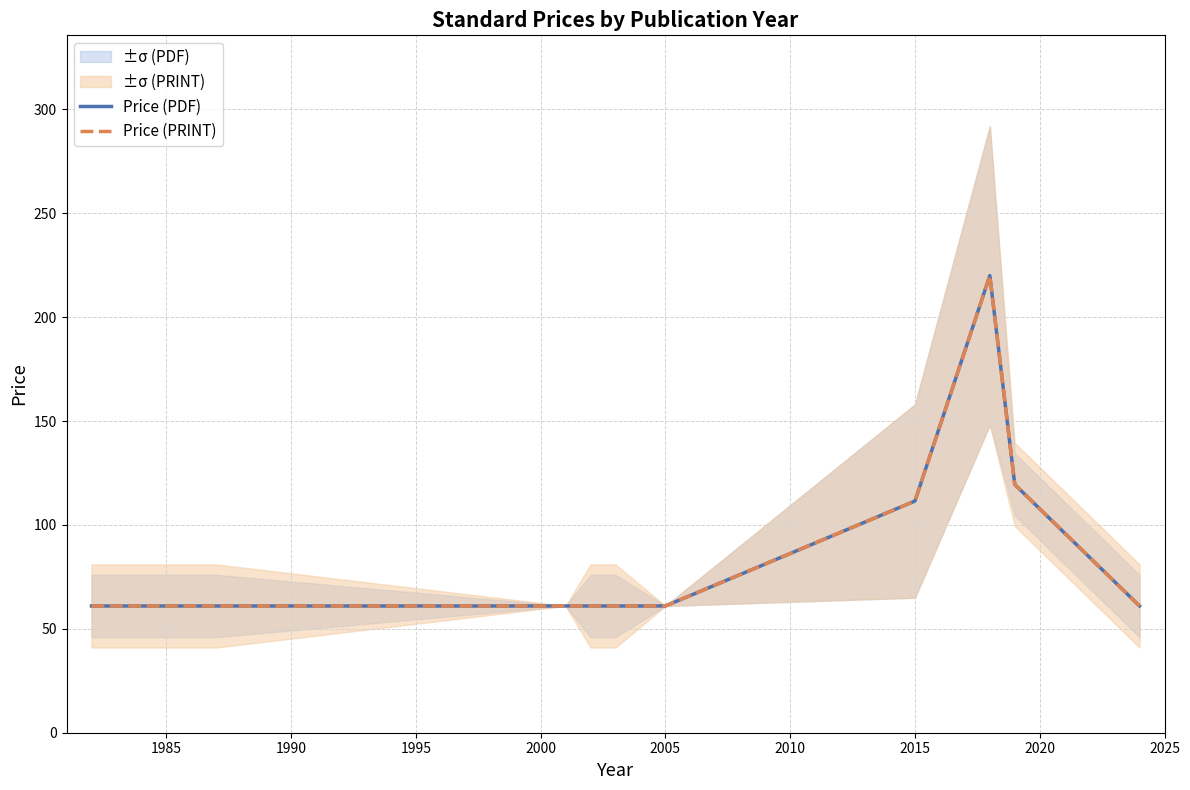

True or false: Price (PDF) and Price (PRINT) cross at least once.

False